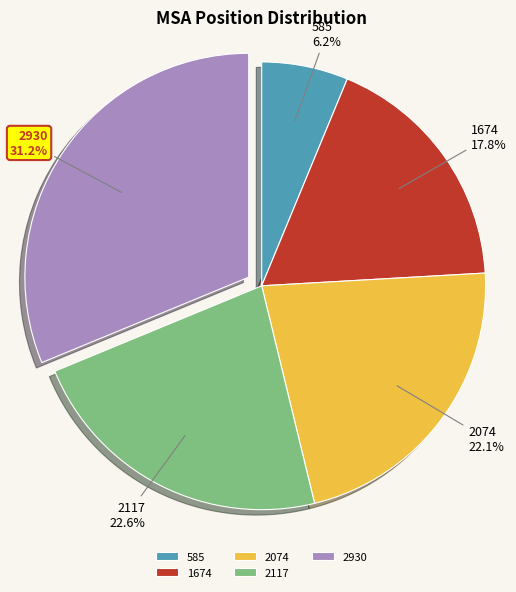

To the nearest percent, what is the difference between the largest and smallest slice percentages?

25%